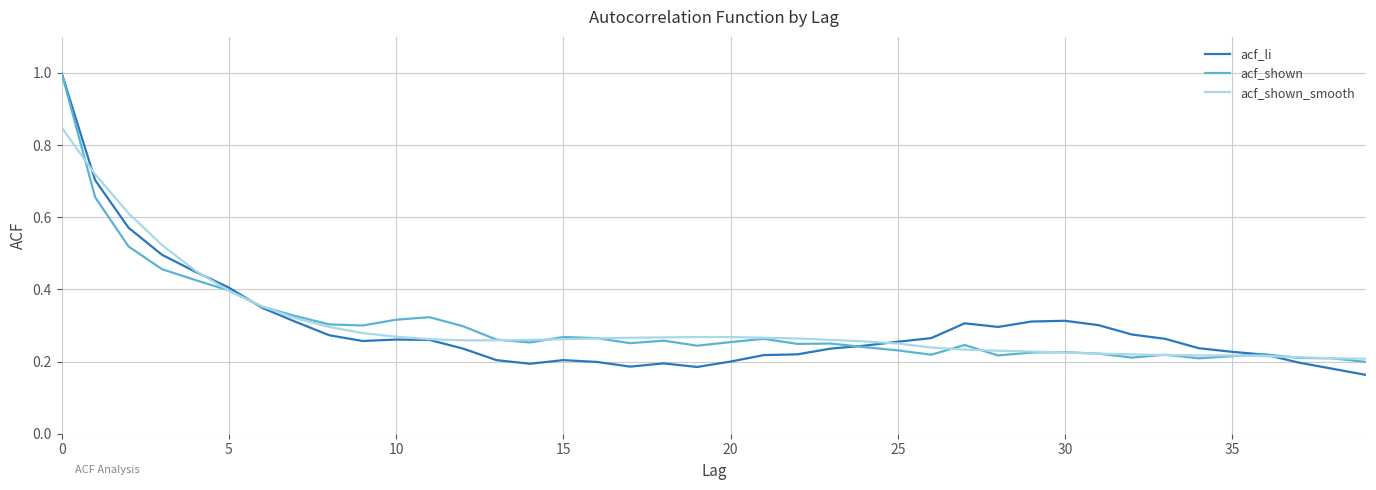

The acf_li series shows 0.4 at 30. True or false?

False